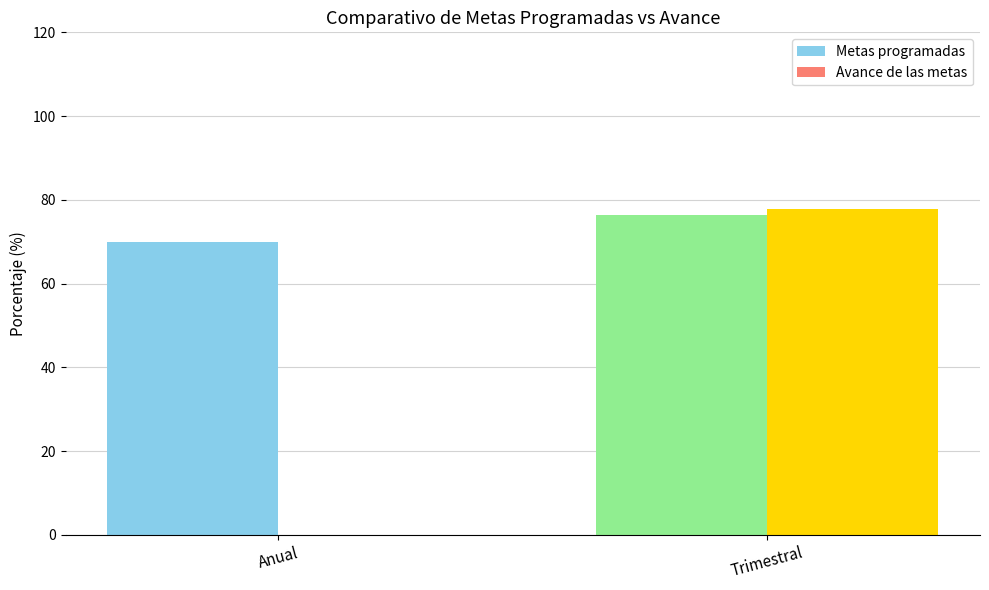

What is the sum of the Avance de las metas values at Anual and Trimestral?

77.9